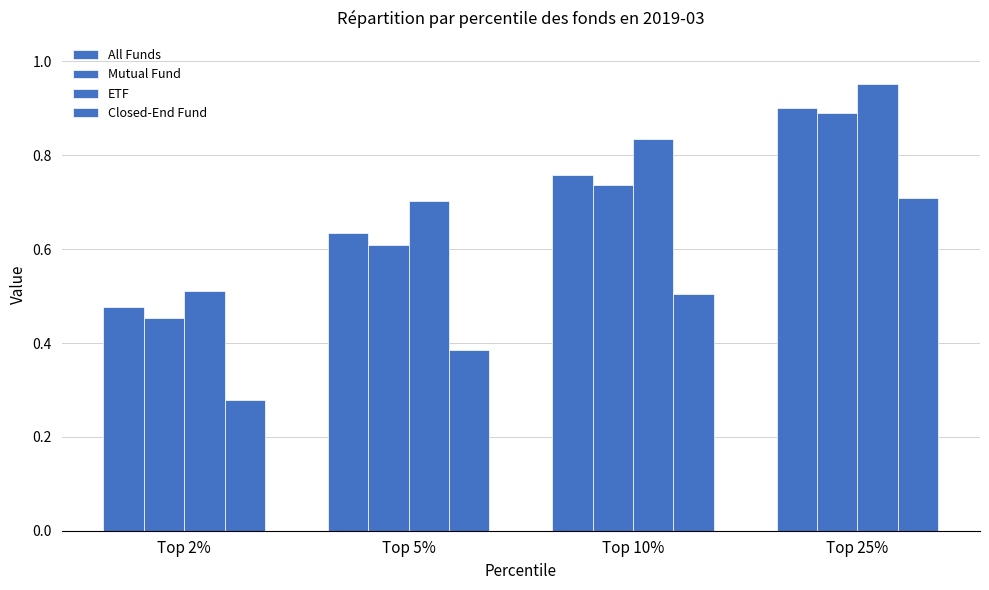

What is the label of the 3rd bar from the right?

Top 5%